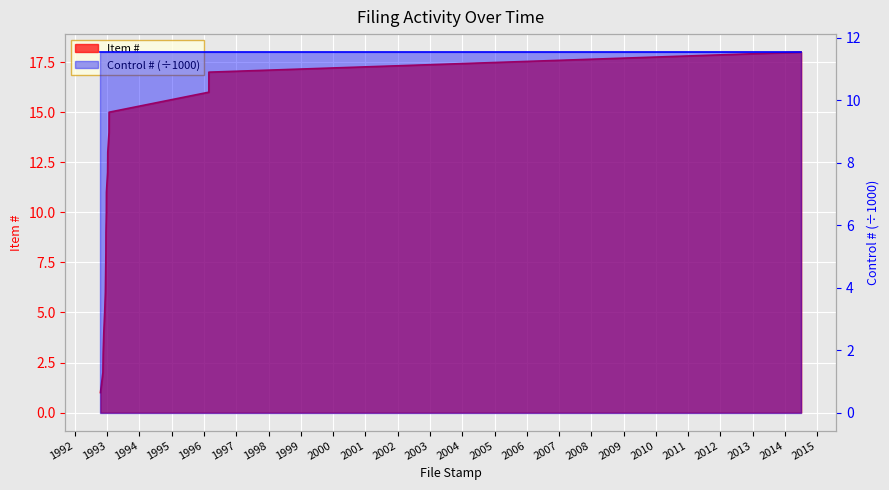

True or false: the data shows 1 at 1992-10-16.

True